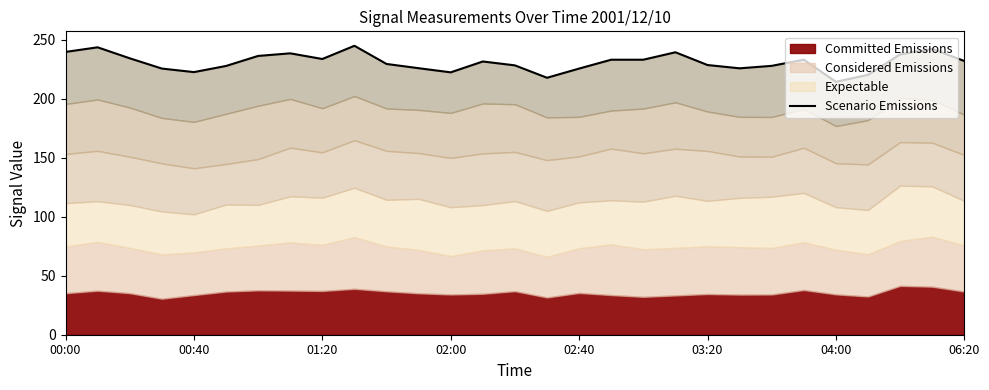

Where does the data first go above 231?

00:00